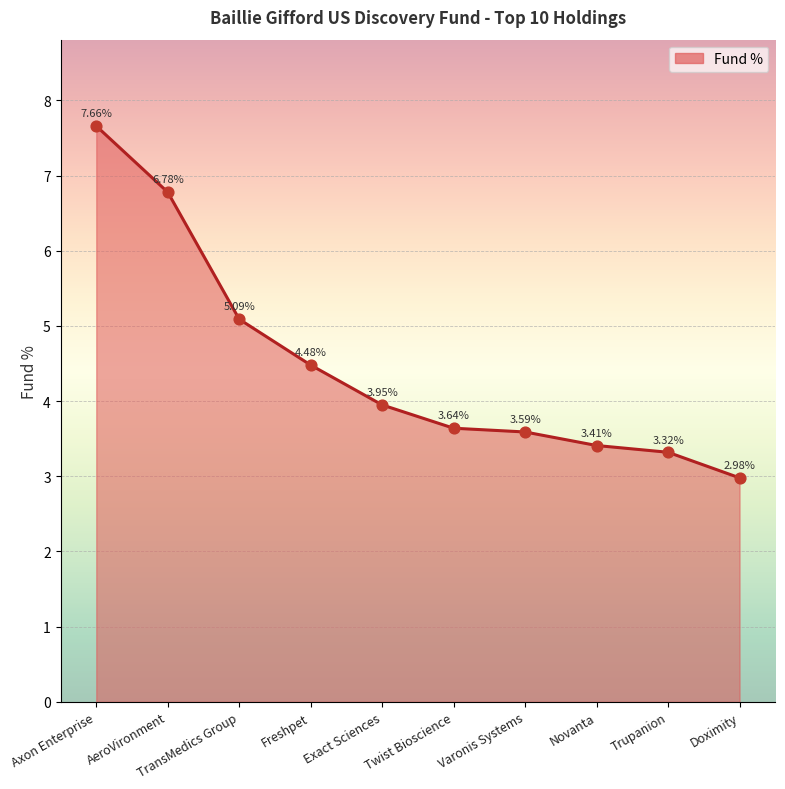

What is the ratio of the value at Freshpet to the value at Exact Sciences?

1.1